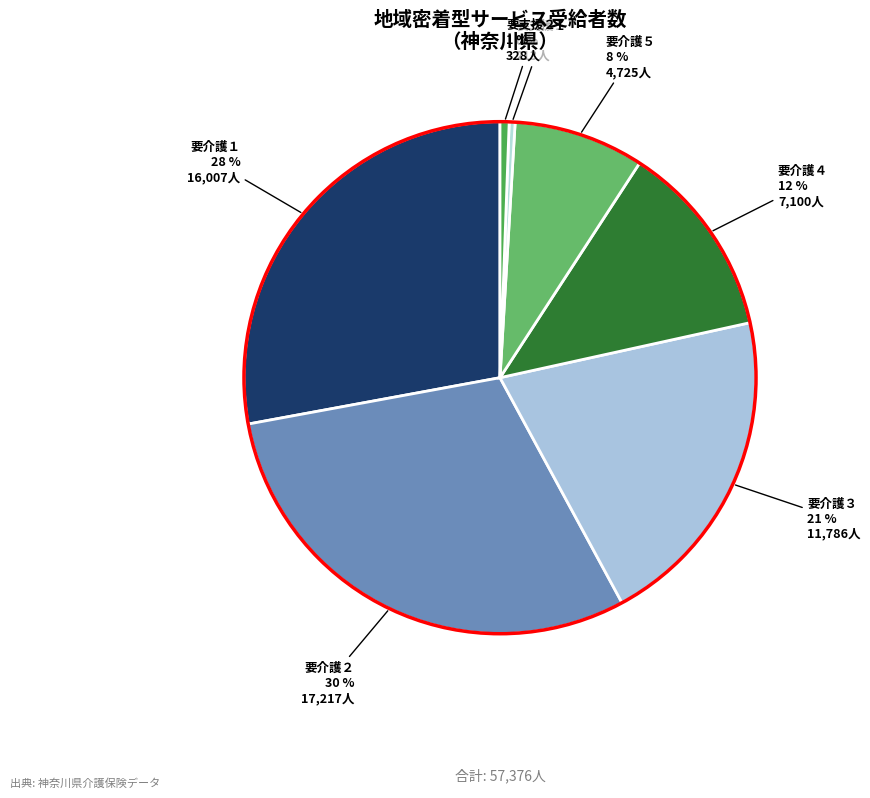

Count the number of slices in the pie.

7